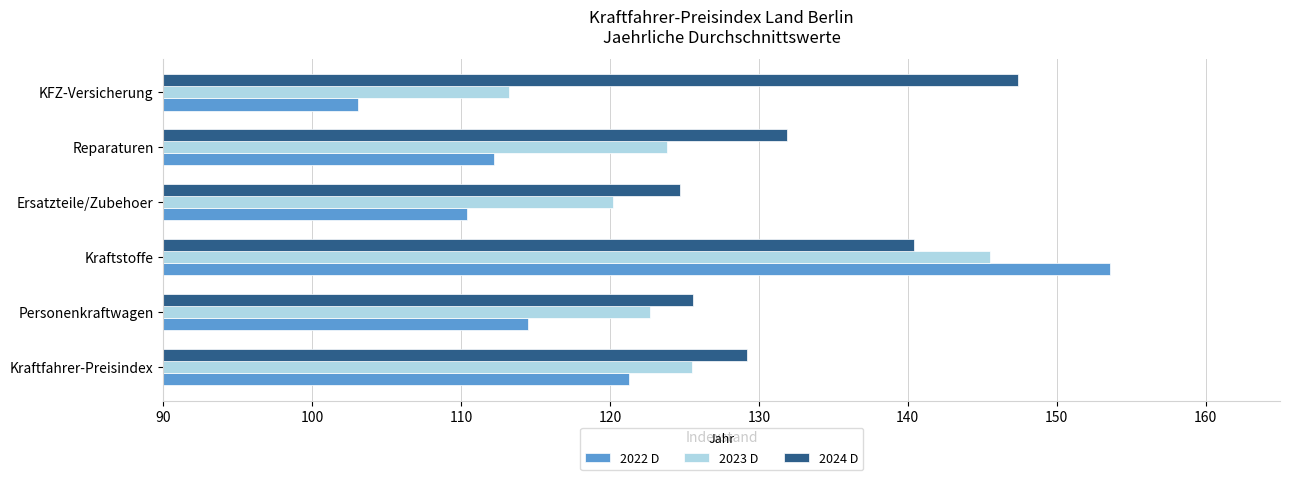

The value of 2024 D at KFZ-Versicherung is 147.4. True or false?

True